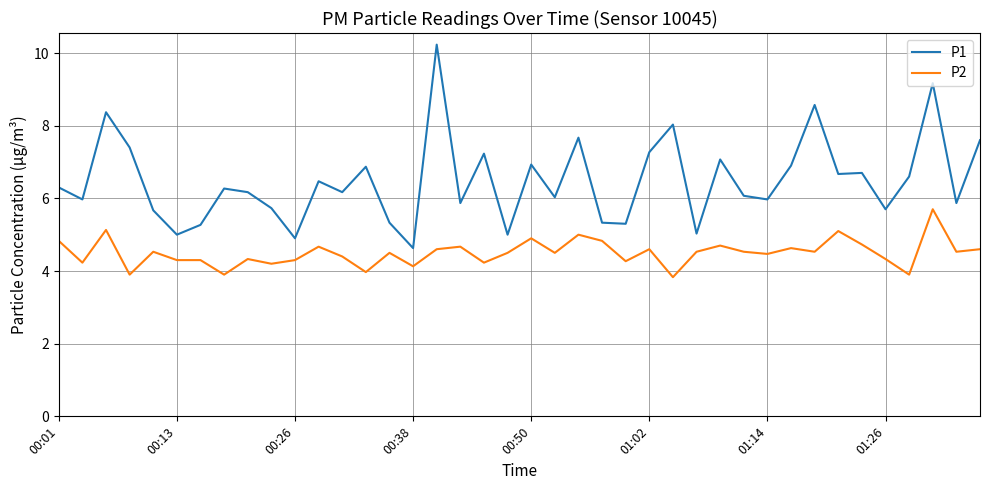

Which series has the widest spread of values?

P1